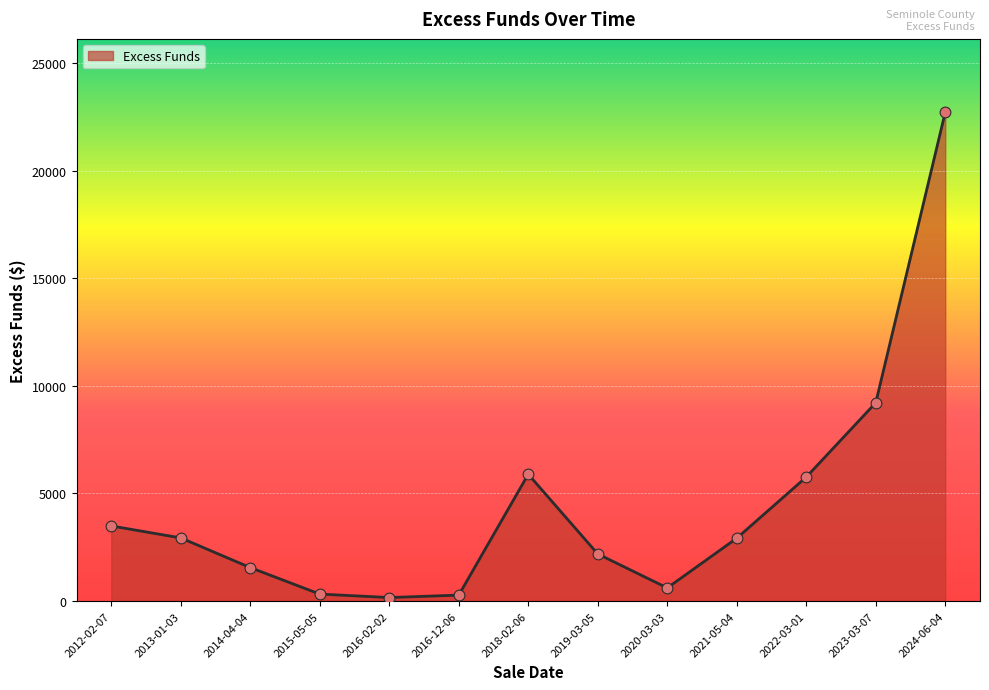

What is the ratio of the value at 2012-02-07 to the value at 2024-06-04?

0.2